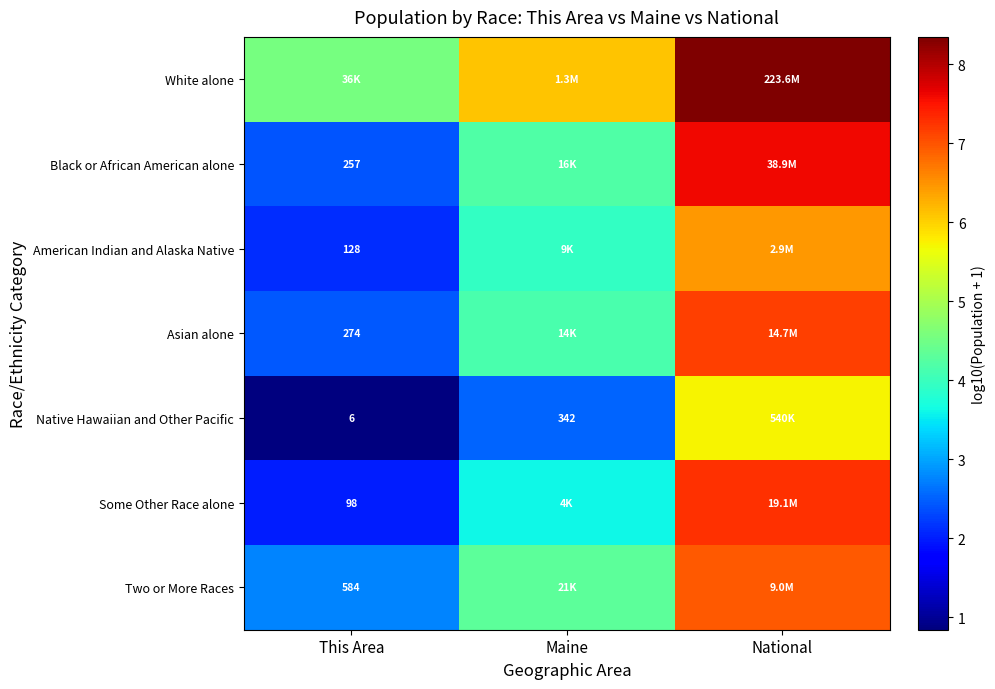

What is the difference between the Some Other Race alone values at National and This Area?

5.3